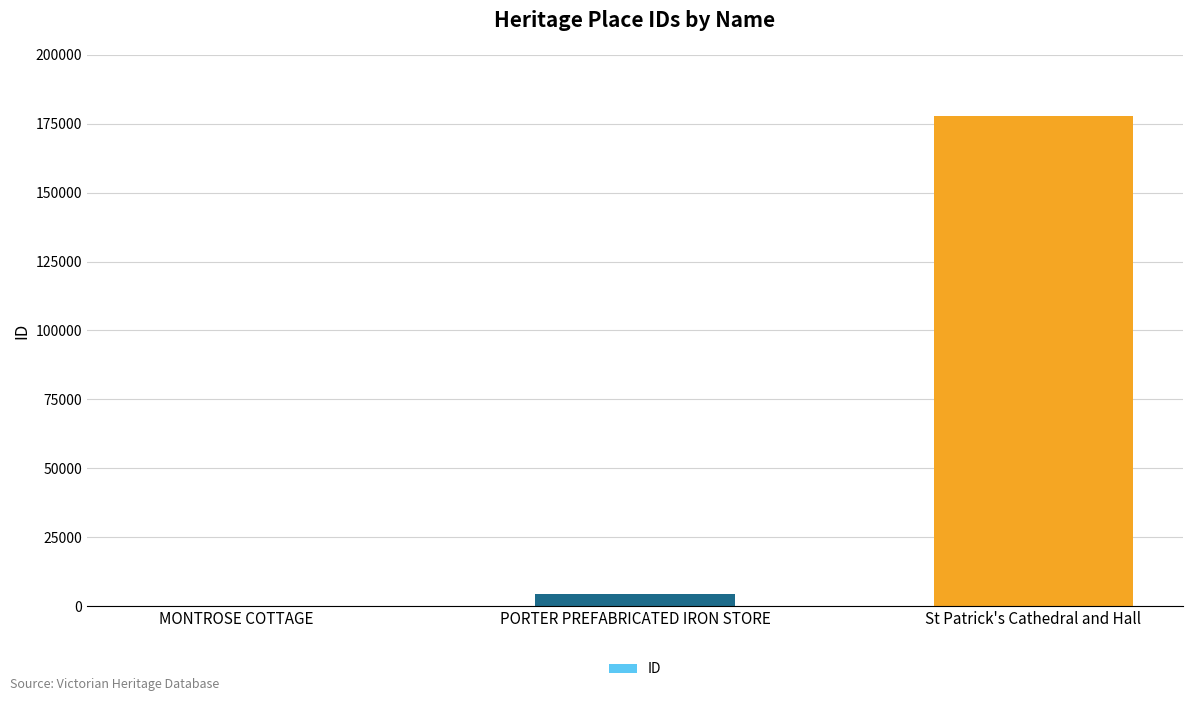

Approximately how many times larger is the value at PORTER PREFABRICATED IRON STORE compared to MONTROSE COTTAGE?

68.3